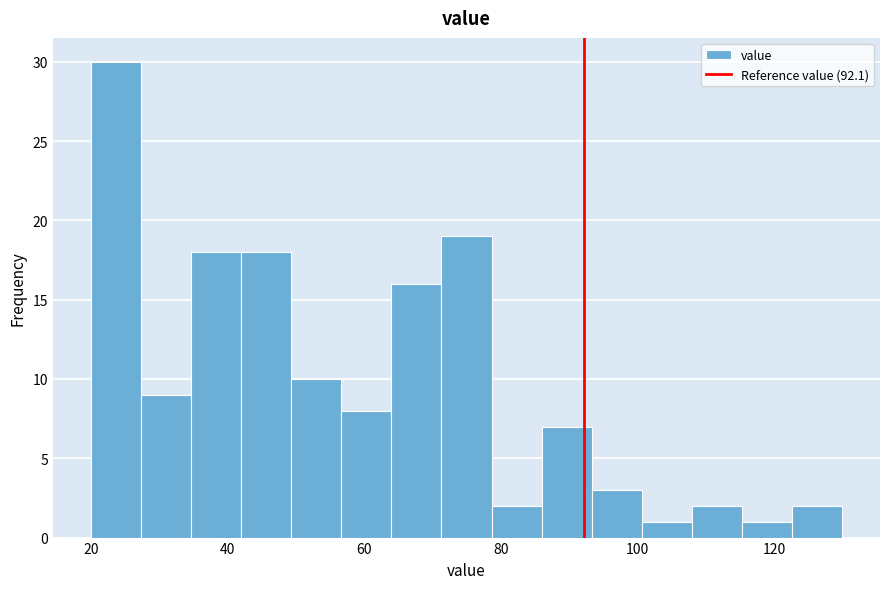

Read against the x-axis, roughly where is the centre of the tallest bar?

24